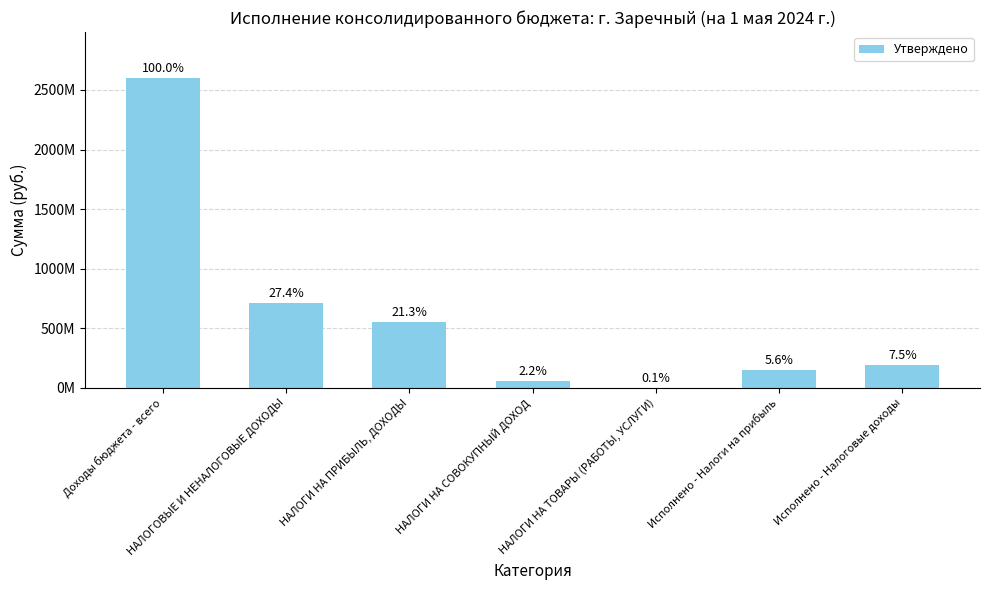

Reading right to left, list all the values displayed in this chart.

194043542.1	146628066.0	2406206.4	56667000.0	553444000.0	711202946.4	2596059194.7